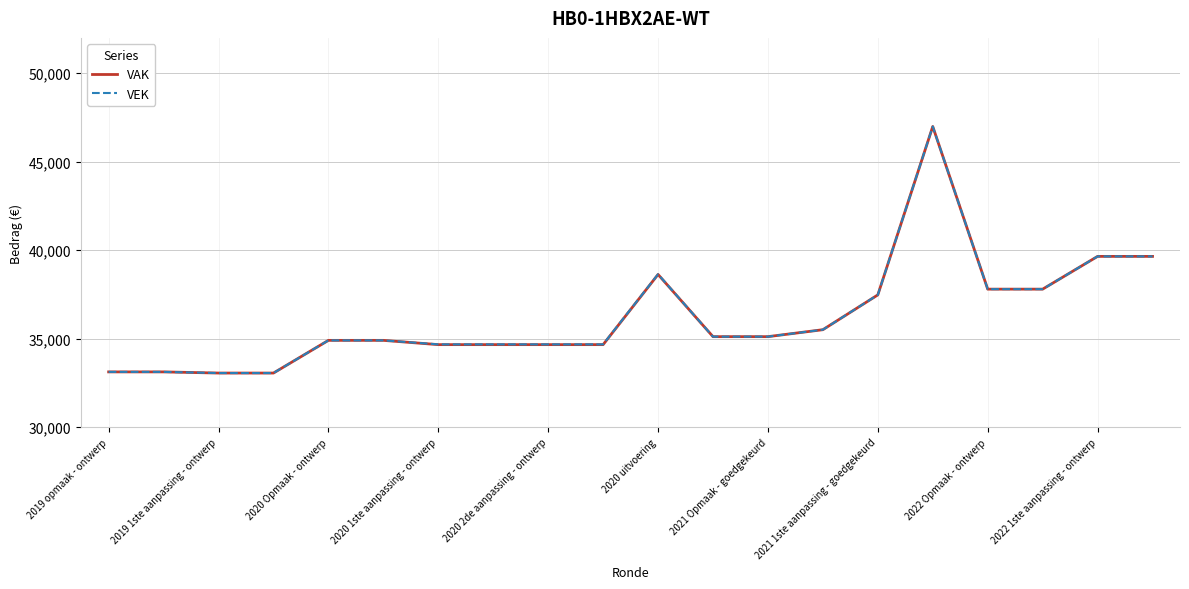

What is the smallest value displayed?

33058